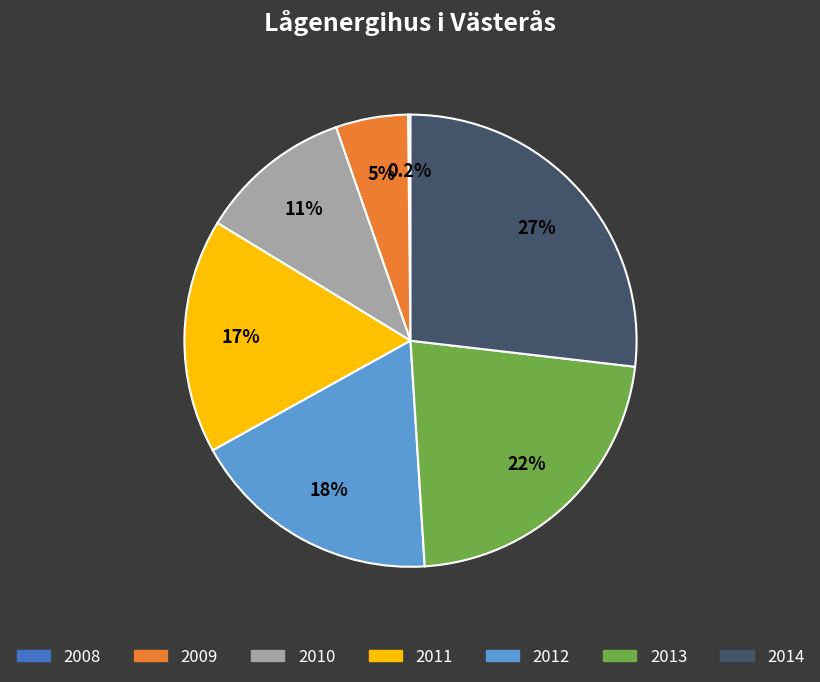

To the nearest percent, what is the average slice percentage?

14%